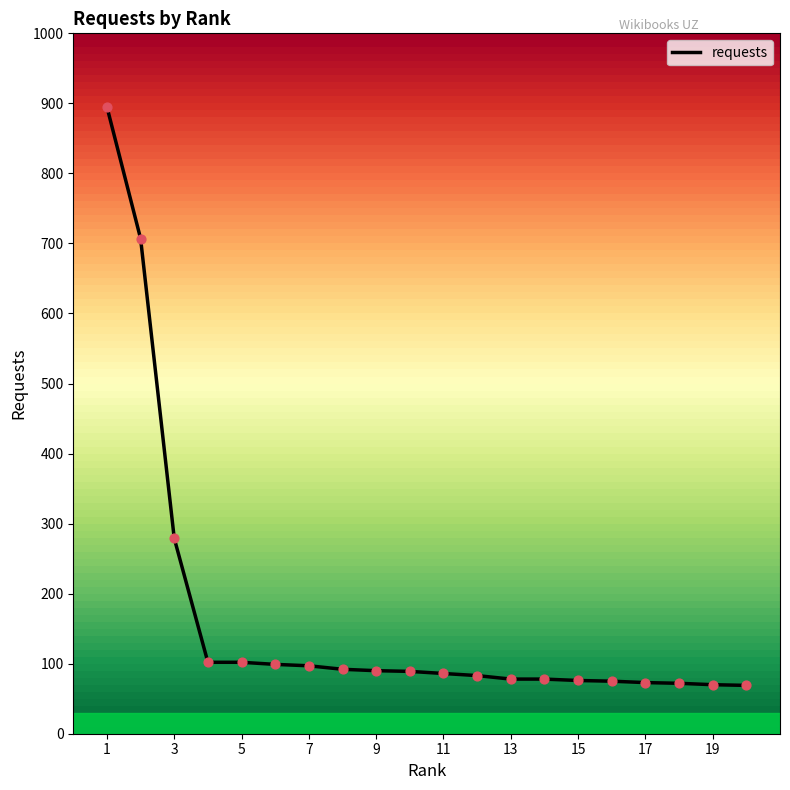

What is the difference between the maximum and minimum values?

826